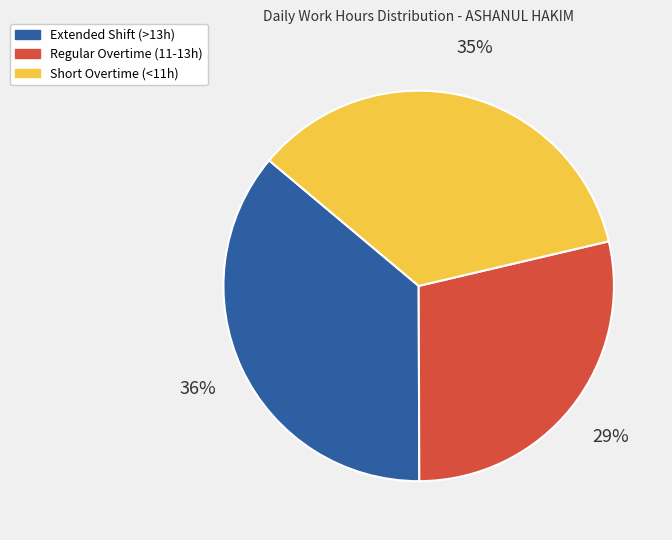

How many segments does this pie chart have?

3